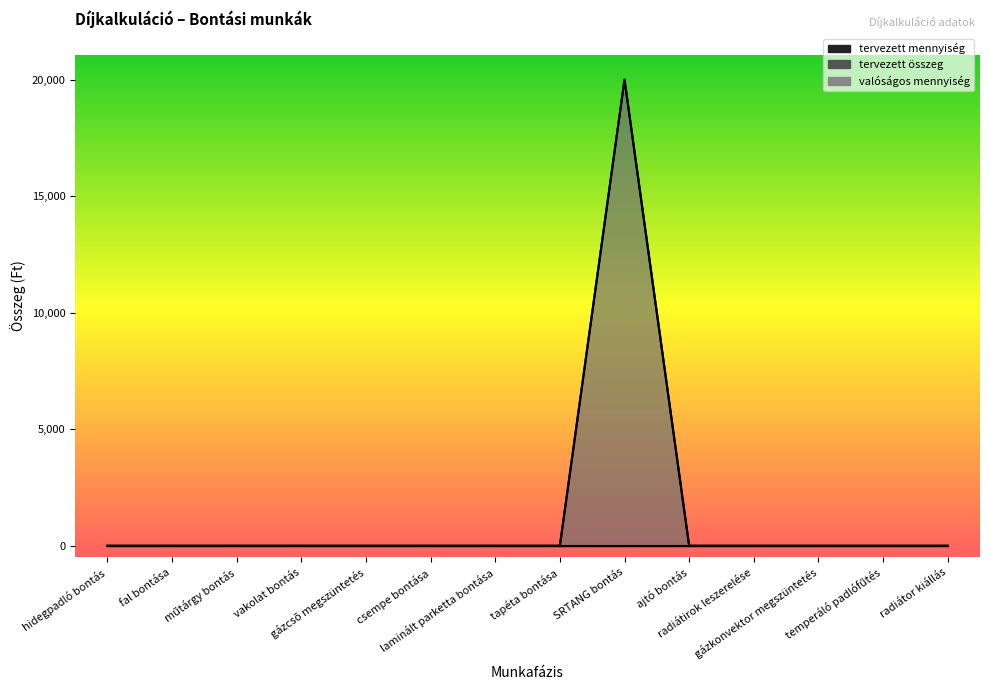

Reading left to right, what are all the values shown in this chart?

tervezett összeg: hidegpadló bontás=0	fal bontása=0	műtárgy bontás=0	vakolat bontás=0	gázcsõ megszüntetés=0	csempe bontása=0	laminált parketta bontása=0	tapéta bontása=0	SRTANG bontás=20000	ajtó bontás=0	radiátirok leszerelése=0	gázkonvektor megszüntetés=0	temperáló padlófűtés=0	radiátor kiállás=0
valóságos mennyiség: hidegpadló bontás=0	fal bontása=0	műtárgy bontás=0	vakolat bontás=0	gázcsõ megszüntetés=0	csempe bontása=0	laminált parketta bontása=0	tapéta bontása=0	SRTANG bontás=20000	ajtó bontás=0	radiátirok leszerelése=0	gázkonvektor megszüntetés=0	temperáló padlófűtés=0	radiátor kiállás=0